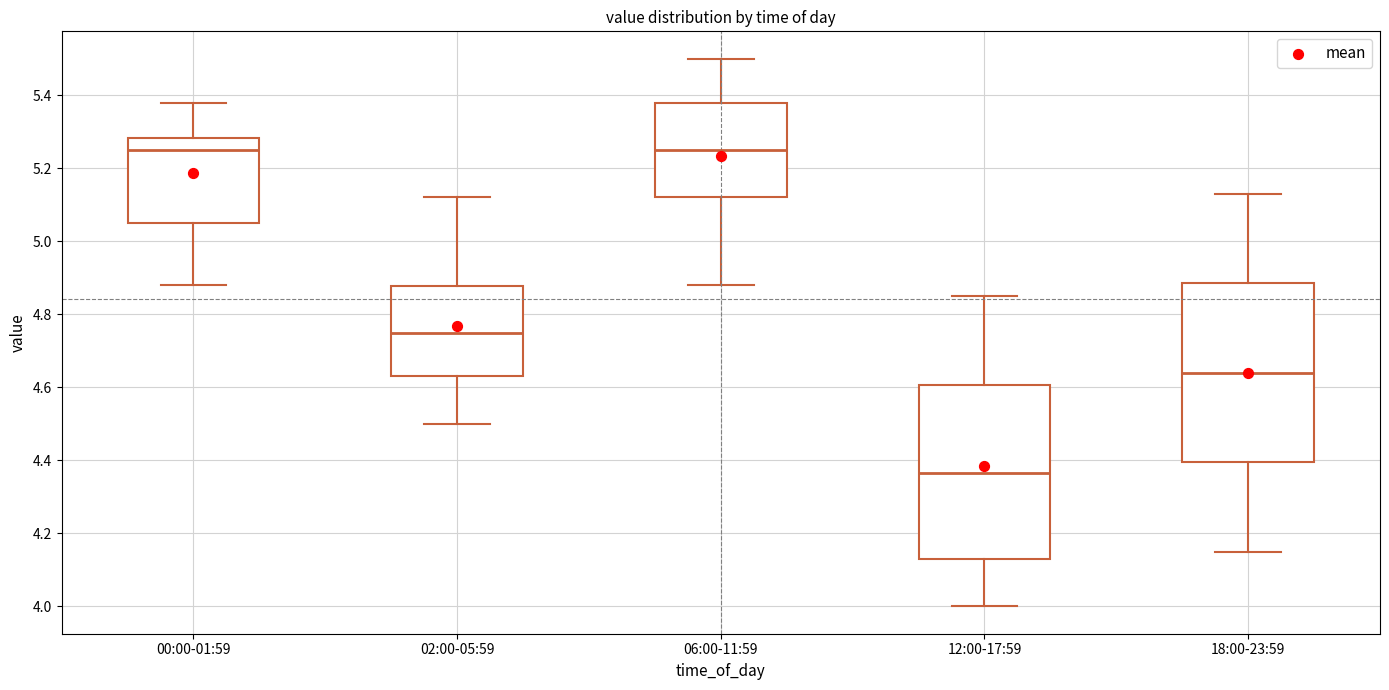

Which box has the lowest median line?

12:00-17:59